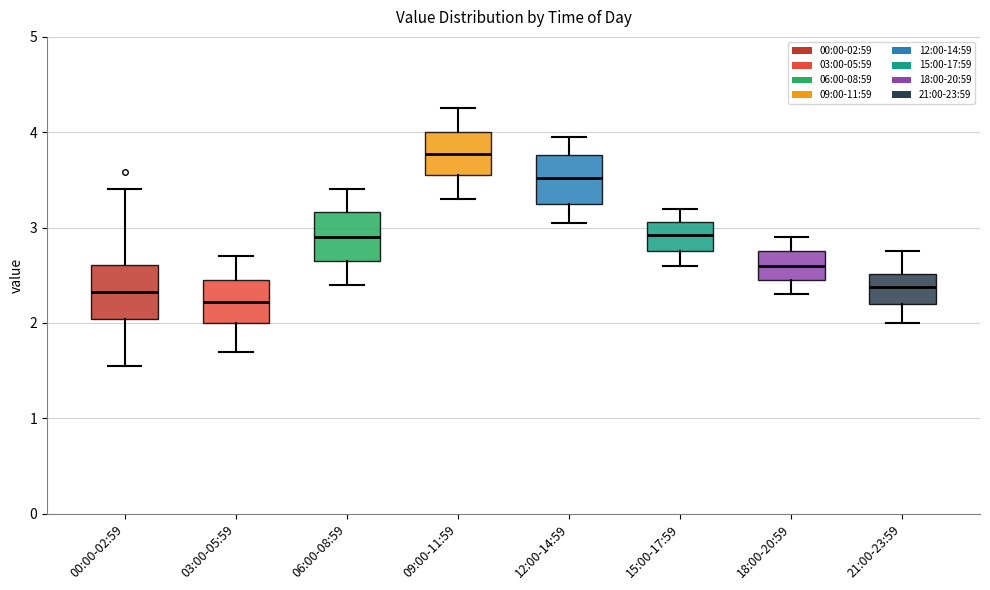

Where does the upper whisker of the box for 18:00-20:59 end on the y-axis? The values are not printed on the chart, so give them approximately, as read against the axis.

2.9